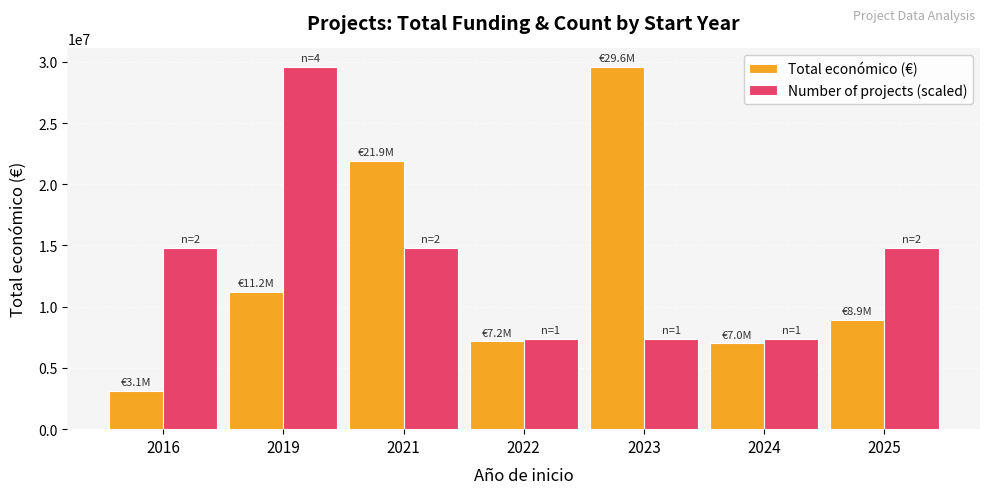

How many bars are there in each group?

2